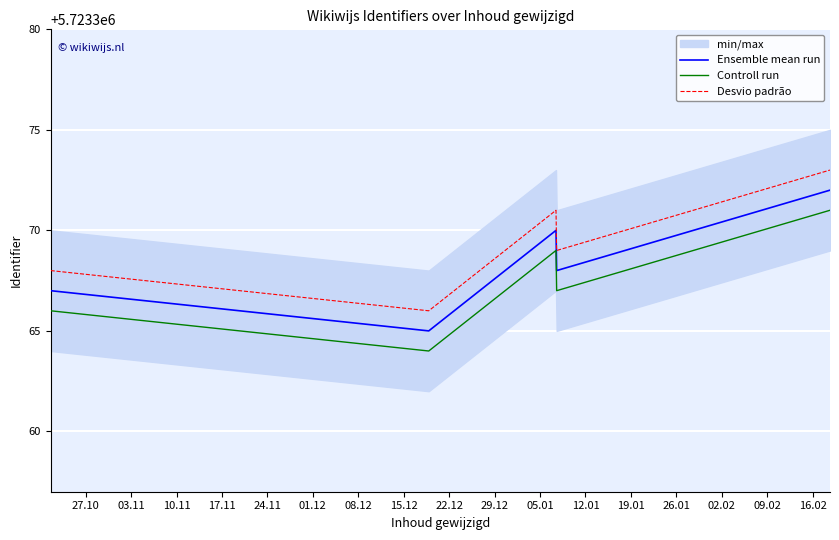

What is the lowest value of the Ensemble mean run series?

5723365